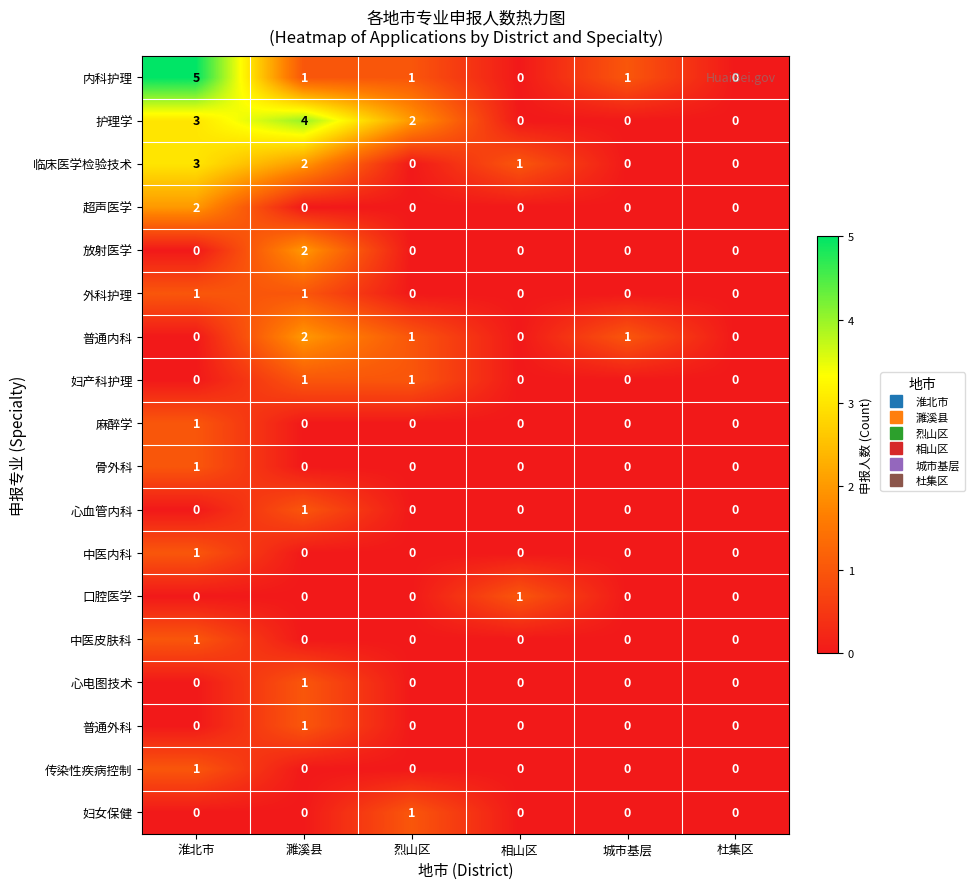

Which category has the highest value in the 超声医学 series?

淮北市